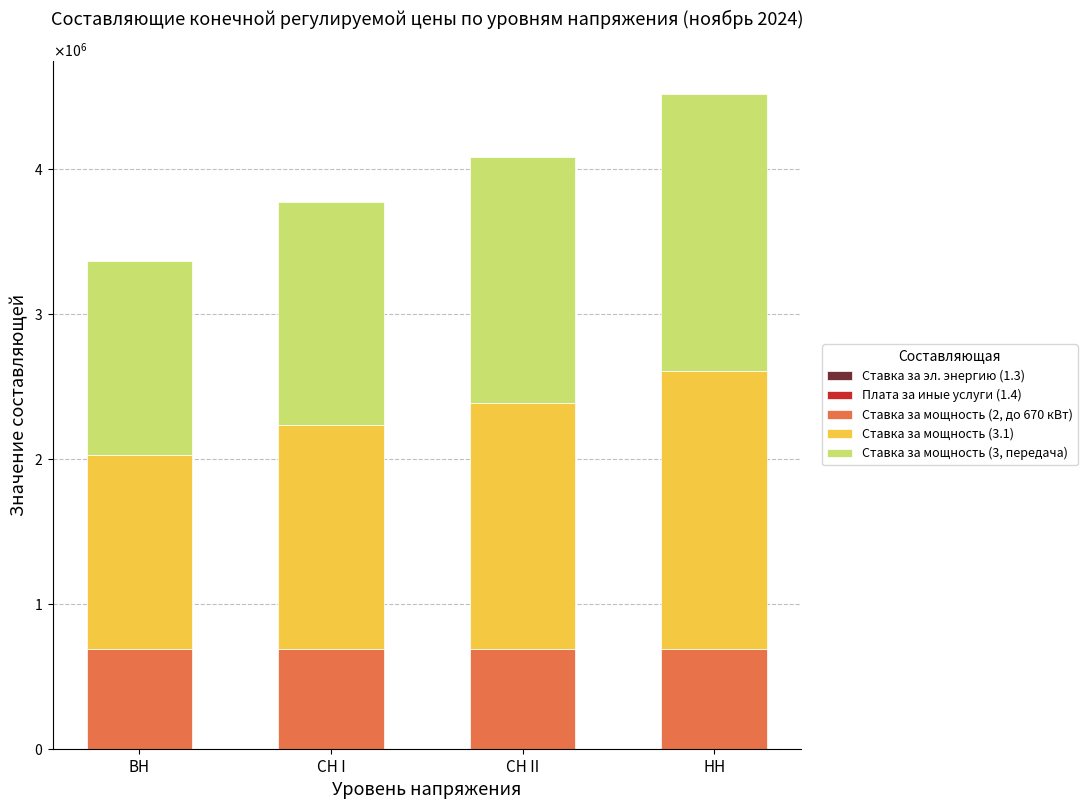

The value of Ставка за эл. энергию (1.3) at ВН is 108.3. True or false?

True